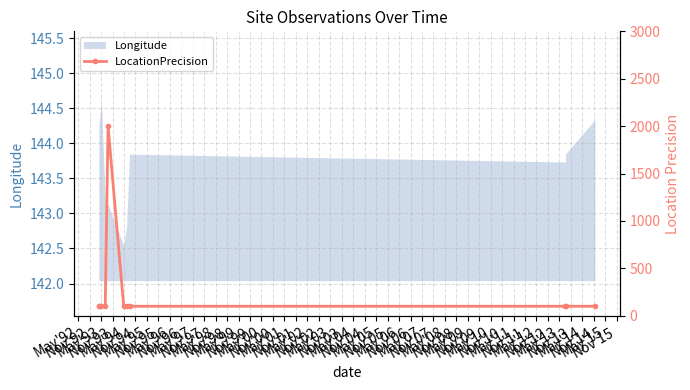

What is the highest value of the Longitude series?

144.6